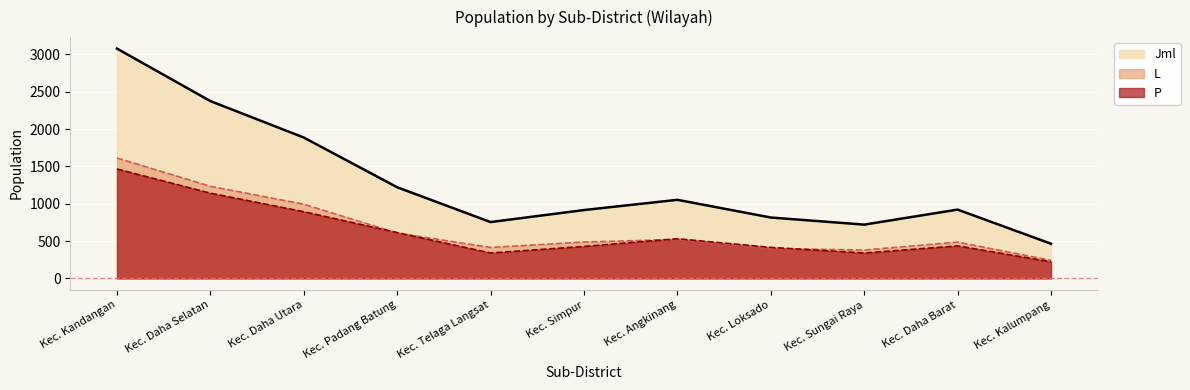

True or false: L and Jml cross at least once.

False